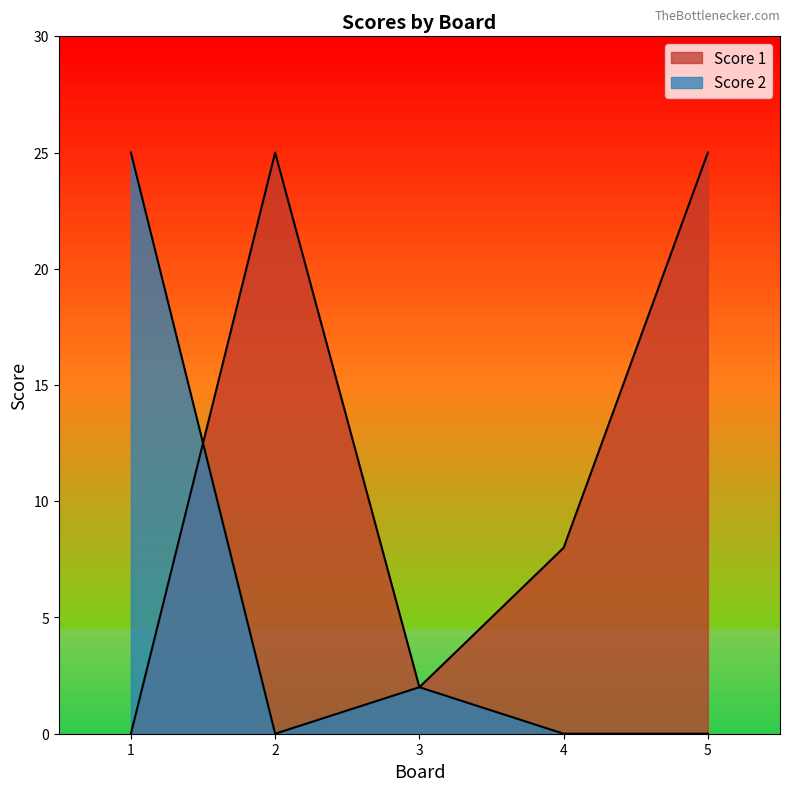

Reading left to right, what are all the values shown in this chart?

Score 1: 1=0	2=25	3=2	4=8	5=25
Score 2: 1=25	2=0	3=2	4=0	5=0